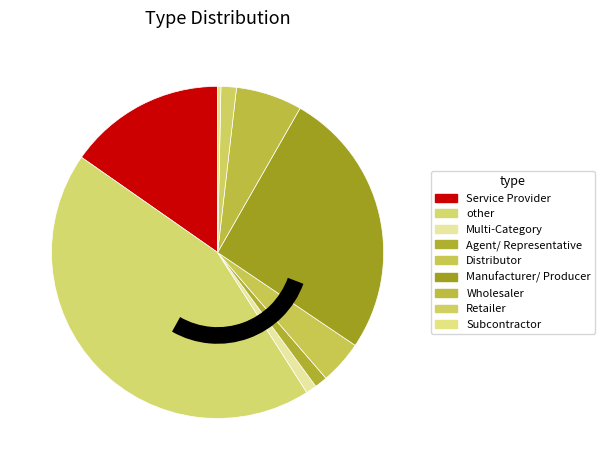

Does Manufacturer/ Producer represent more than half of the total?

No